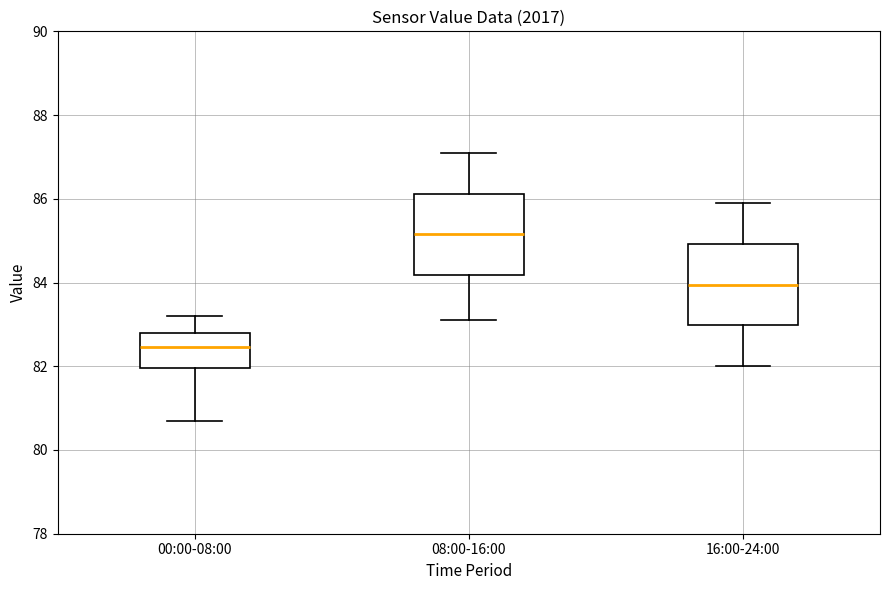

Reading left to right, read every box against the y-axis: the position of its median line, the range the box covers, and the ends of its whiskers. The values are not printed on the chart, so give them approximately, as read against the axis.

00:00-08:00: median 82.4, box 82.0 to 82.8, whiskers 80.8 to 83.2
08:00-16:00: median 85.2, box 84.2 to 86.2, whiskers 83.2 to 87.2
16:00-24:00: median 84.0, box 83.0 to 85.0, whiskers 82.0 to 86.0